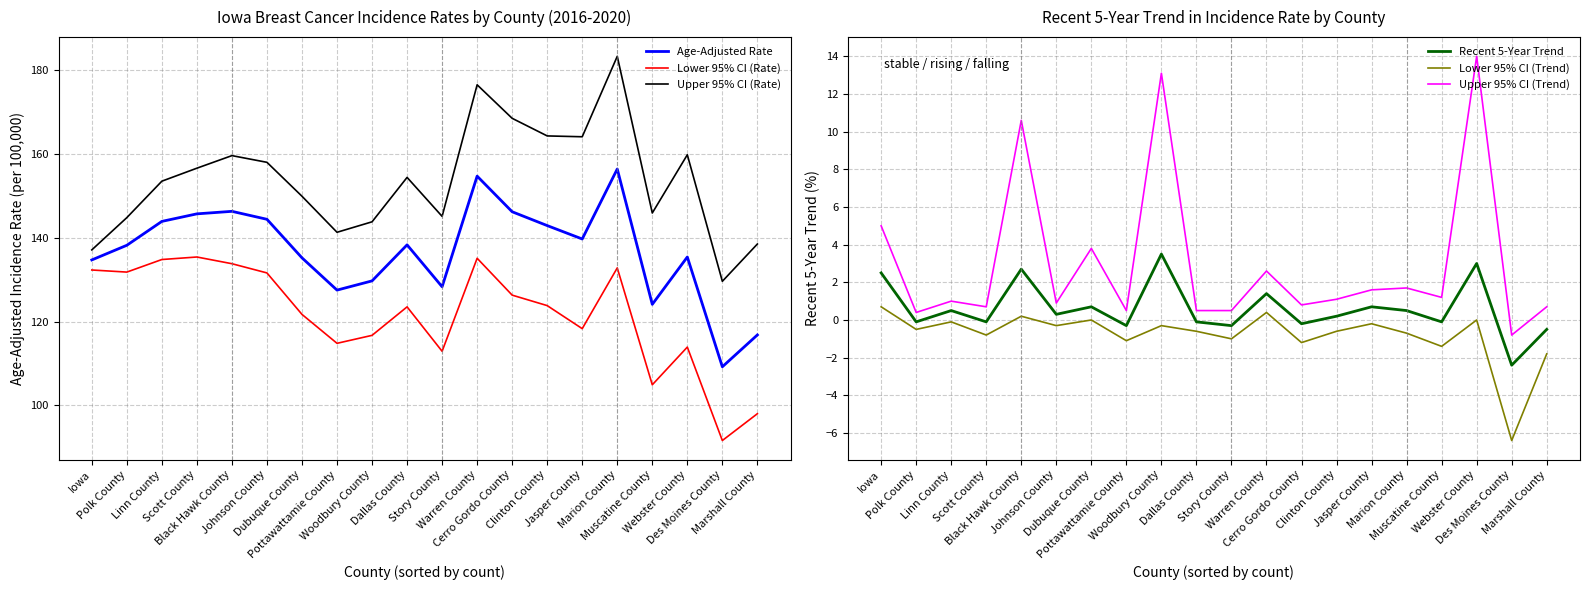

At Webster County, list the series in order from smallest to largest.

Lower 95% CI (Trend), Recent 5-Year Trend, Upper 95% CI (Trend), Lower 95% CI (Rate), Age-Adjusted Rate, Upper 95% CI (Rate)